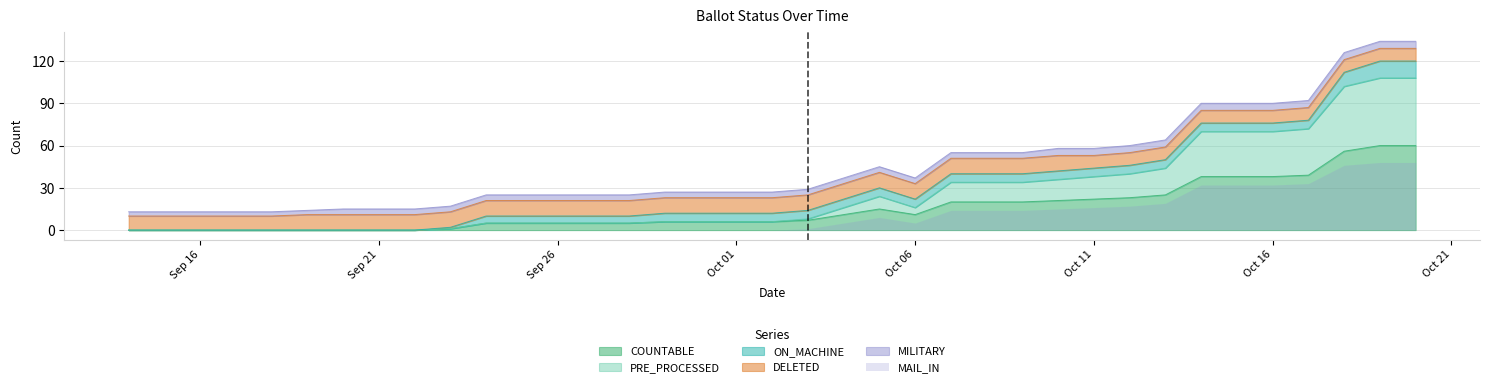

The COUNTABLE series shows 29 at Oct 11. True or false?

False